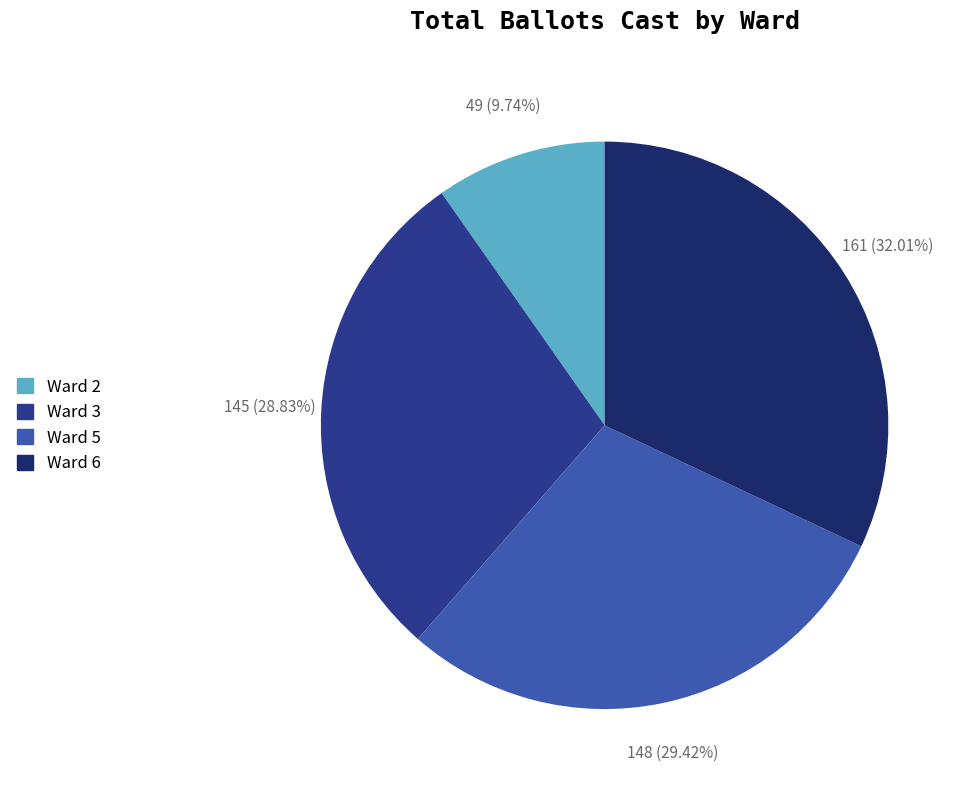

Which category has the biggest portion of the pie?

Ward 6